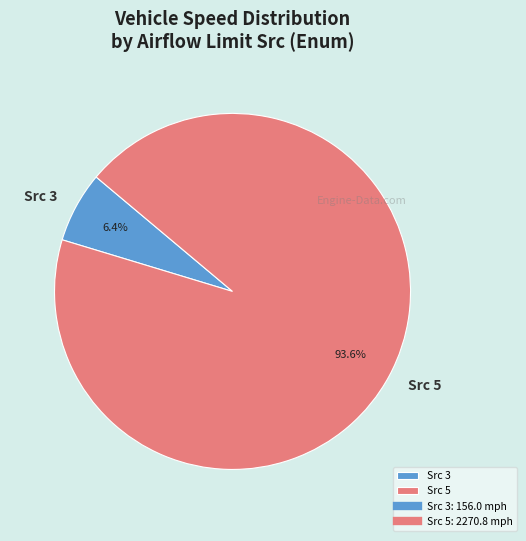

Which category has the smallest portion of the pie?

Src 3